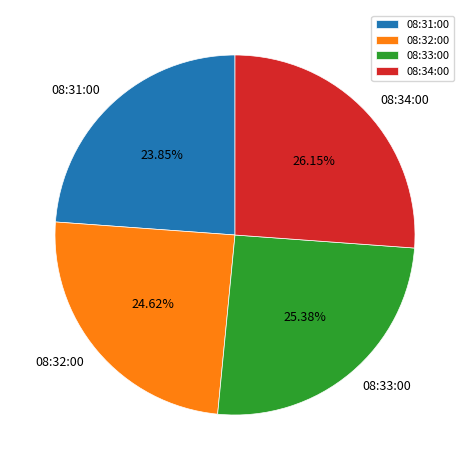

To the nearest percent, what is the combined percentage of 08:32:00 and 08:34:00?

51%